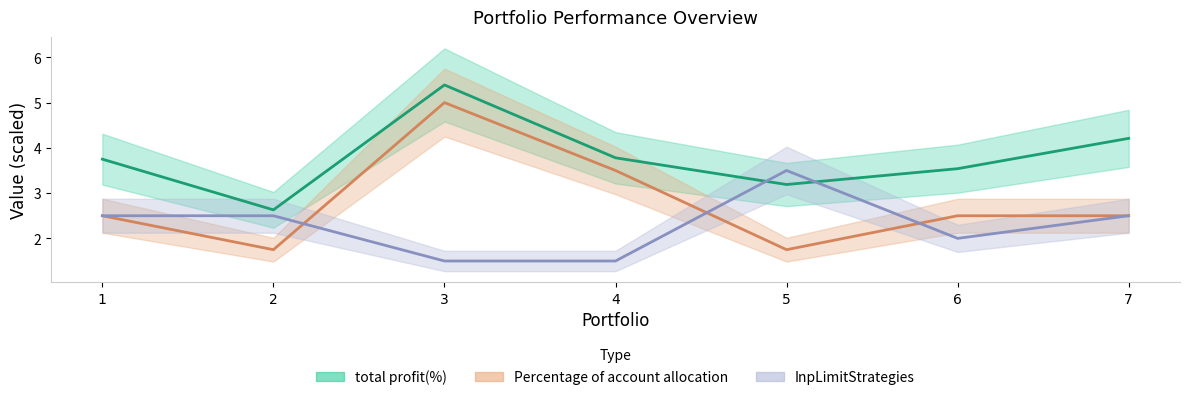

What is the average value of the total profit(%) series?

3.8